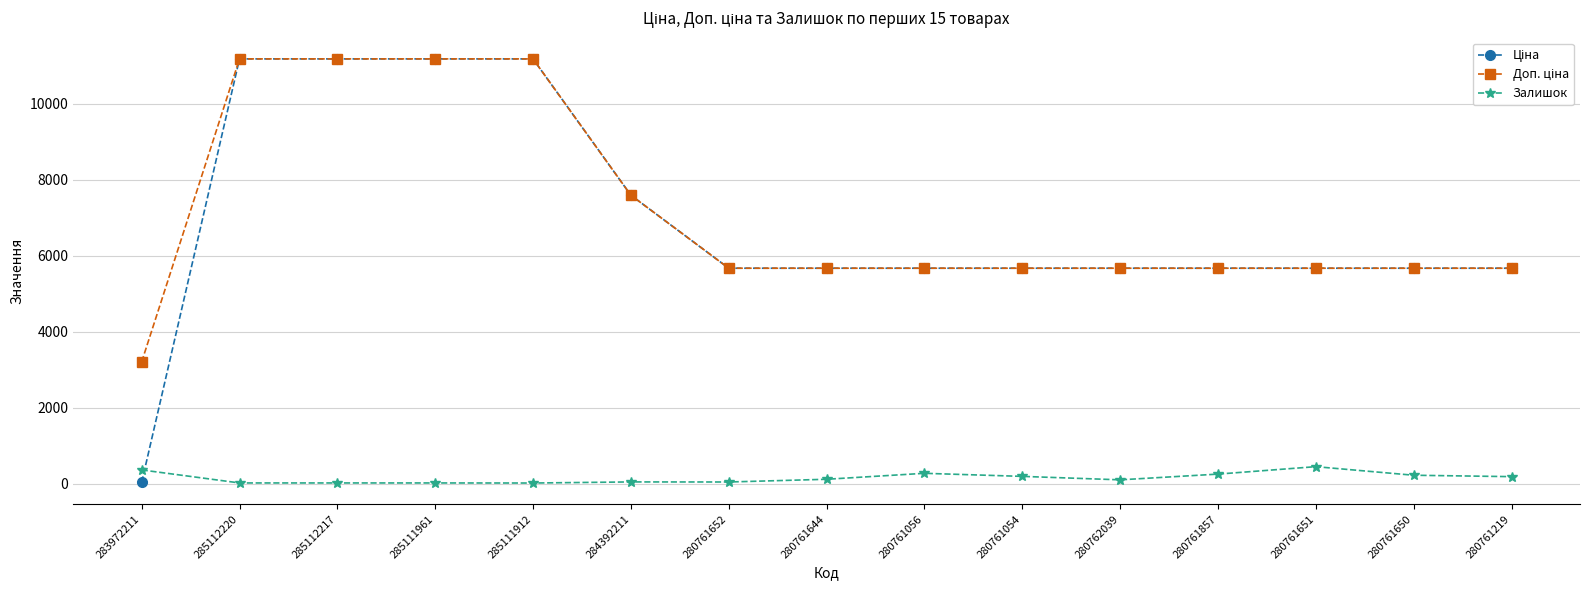

How many values in the Залишок series are below 114?

7